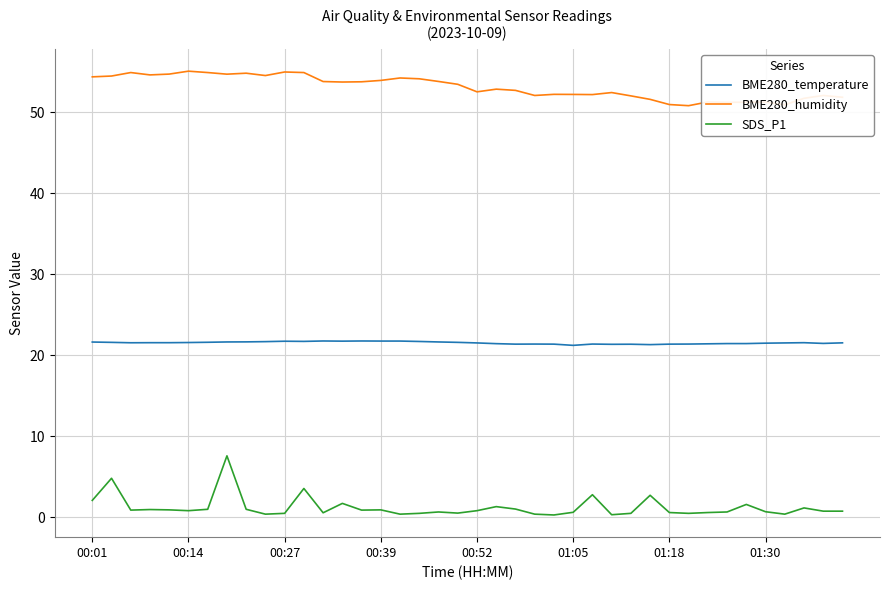

True or false: BME280_humidity and BME280_temperature intersect in this chart.

False